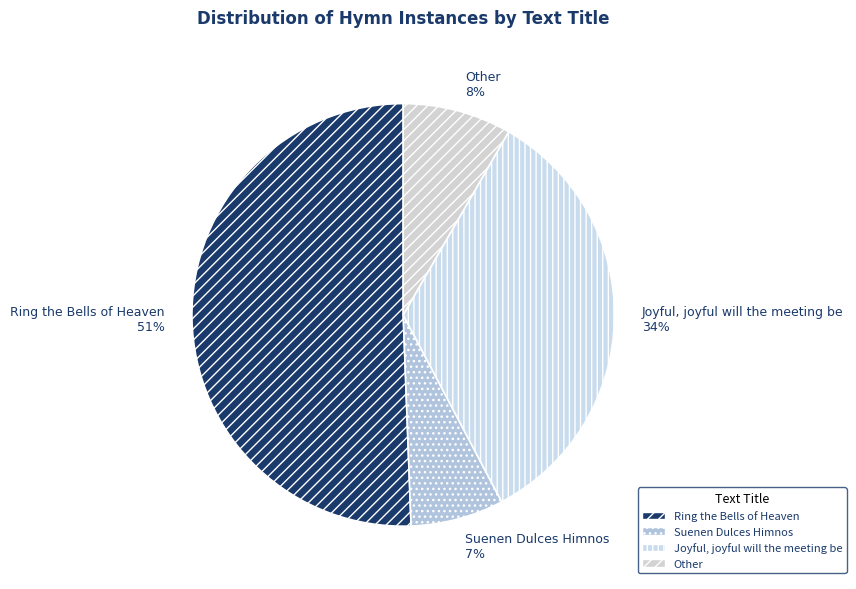

What is the largest slice in the pie chart?

Ring the Bells of Heaven